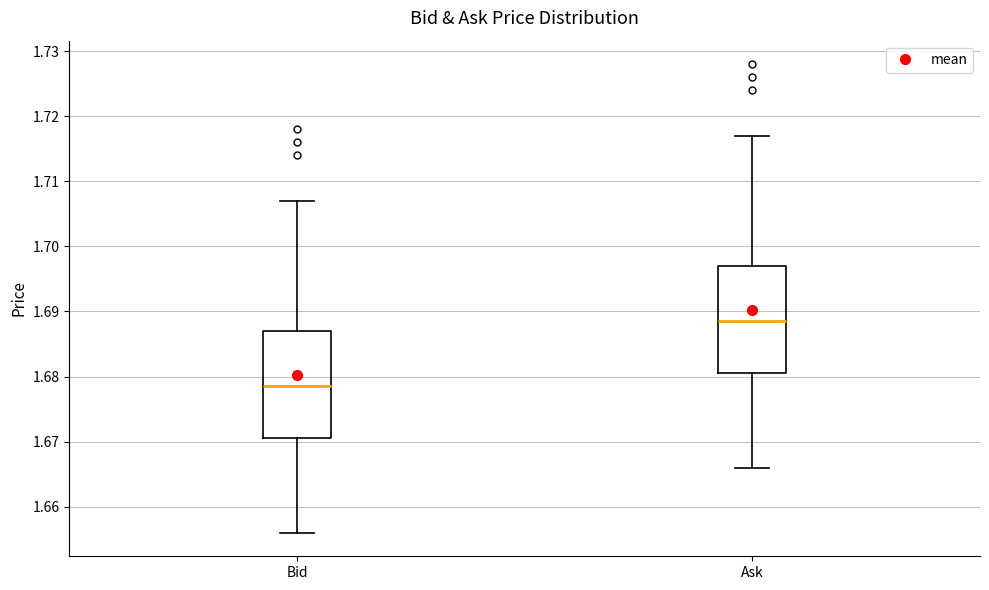

Which box's median line is the lowest?

Bid